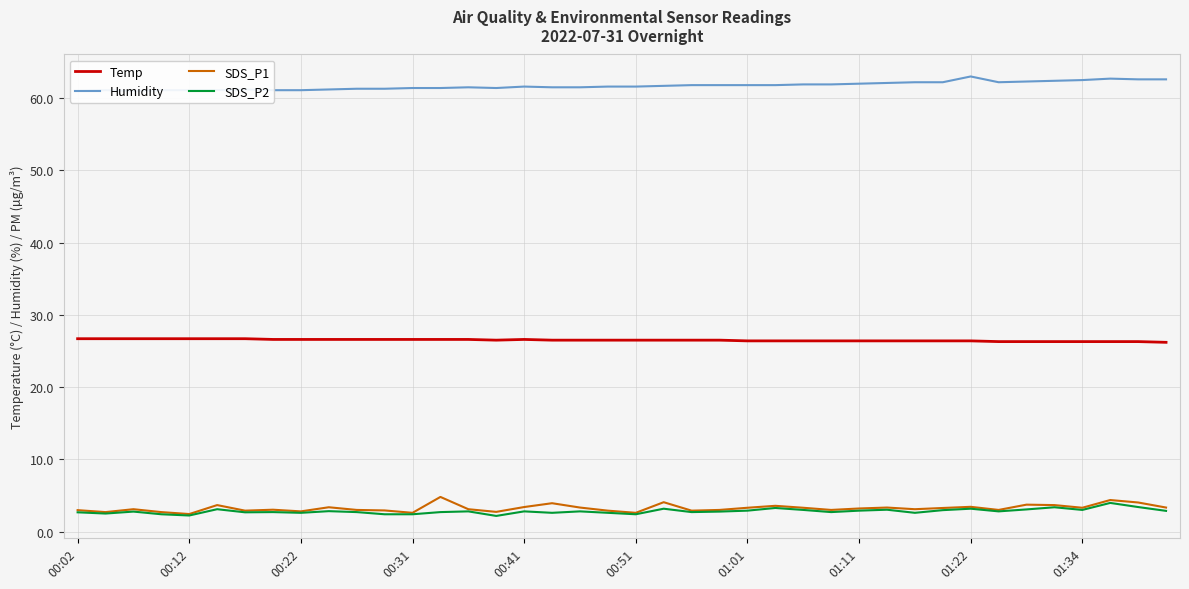

True or false: SDS_P2 has more than 0 interior local peaks.

True